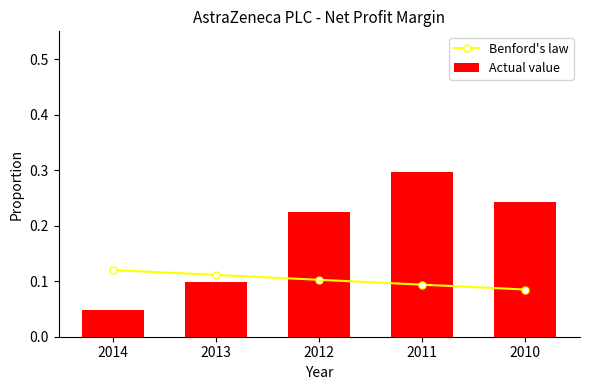

Reading left to right, what are all the values shown in this chart?

Benford's law: 0.1	0.1	0.1	0.1	0.1
Actual value: 0.0	0.1	0.2	0.3	0.2